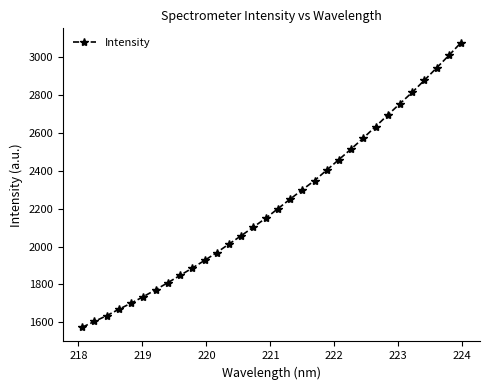

What is the value of the 25th point from the left?

2633.0